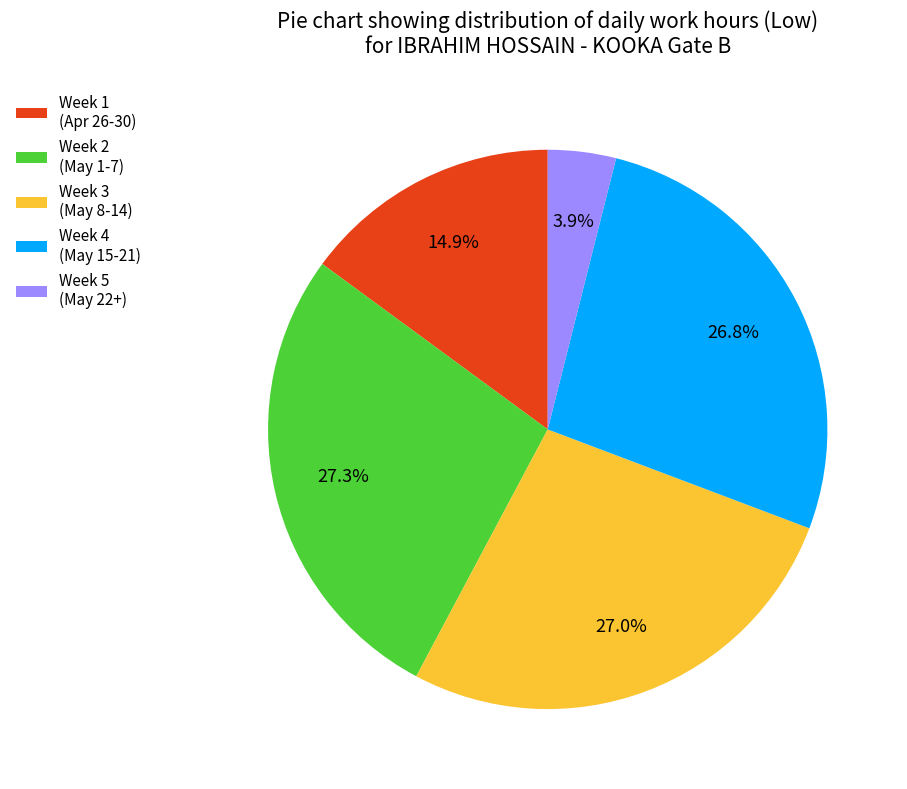

What is the ratio of the value at Week 2 (May 1-7) to the value at Week 4 (May 15-21)?

1.0